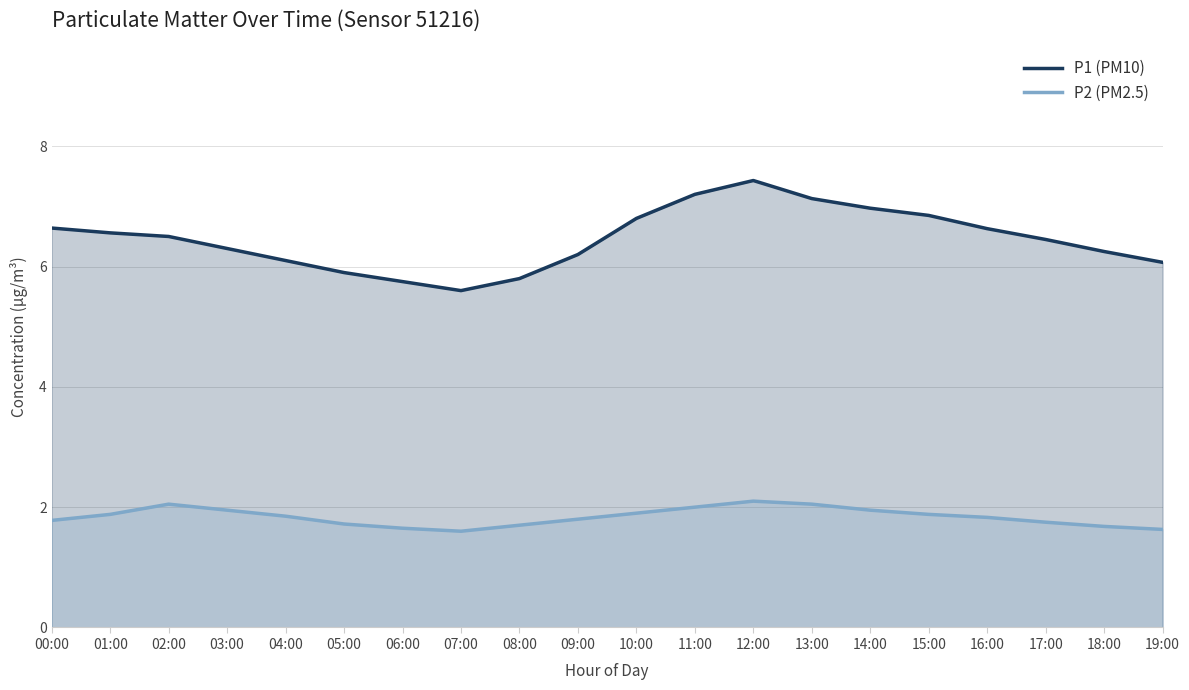

At how many categories does at least one series exceed 4?

20